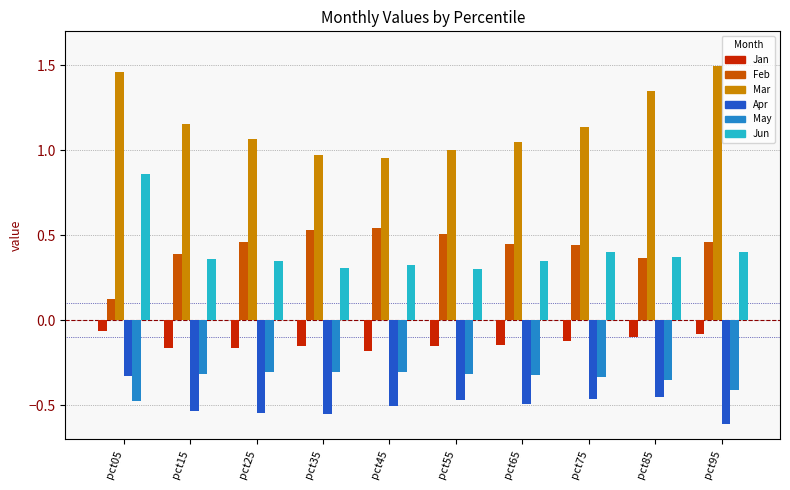

What is the sum of the Jun values at pct45 and pct75?

0.7